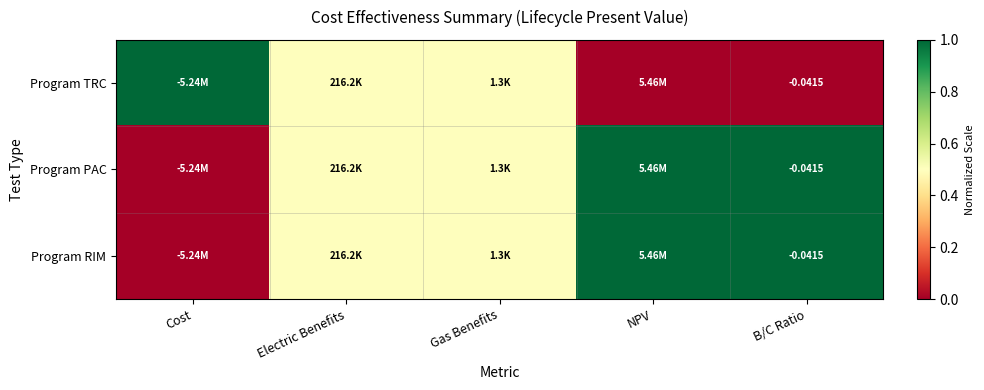

Which category has the lowest value in the Program PAC series?

Cost